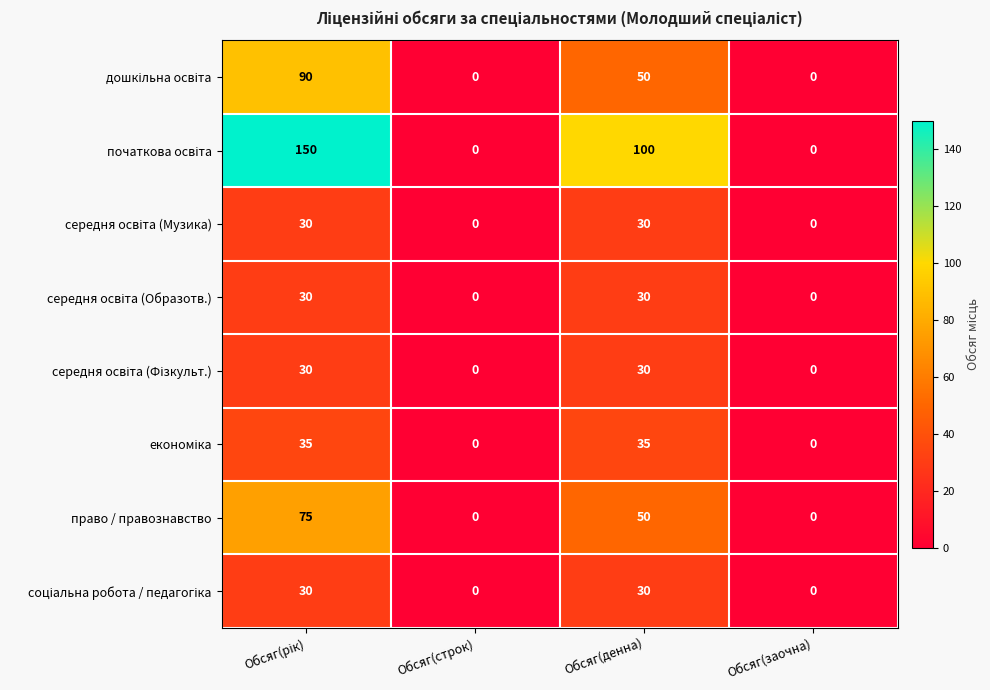

Is it true that право / правознавство equals -41 at Обсяг(заочна)?

False